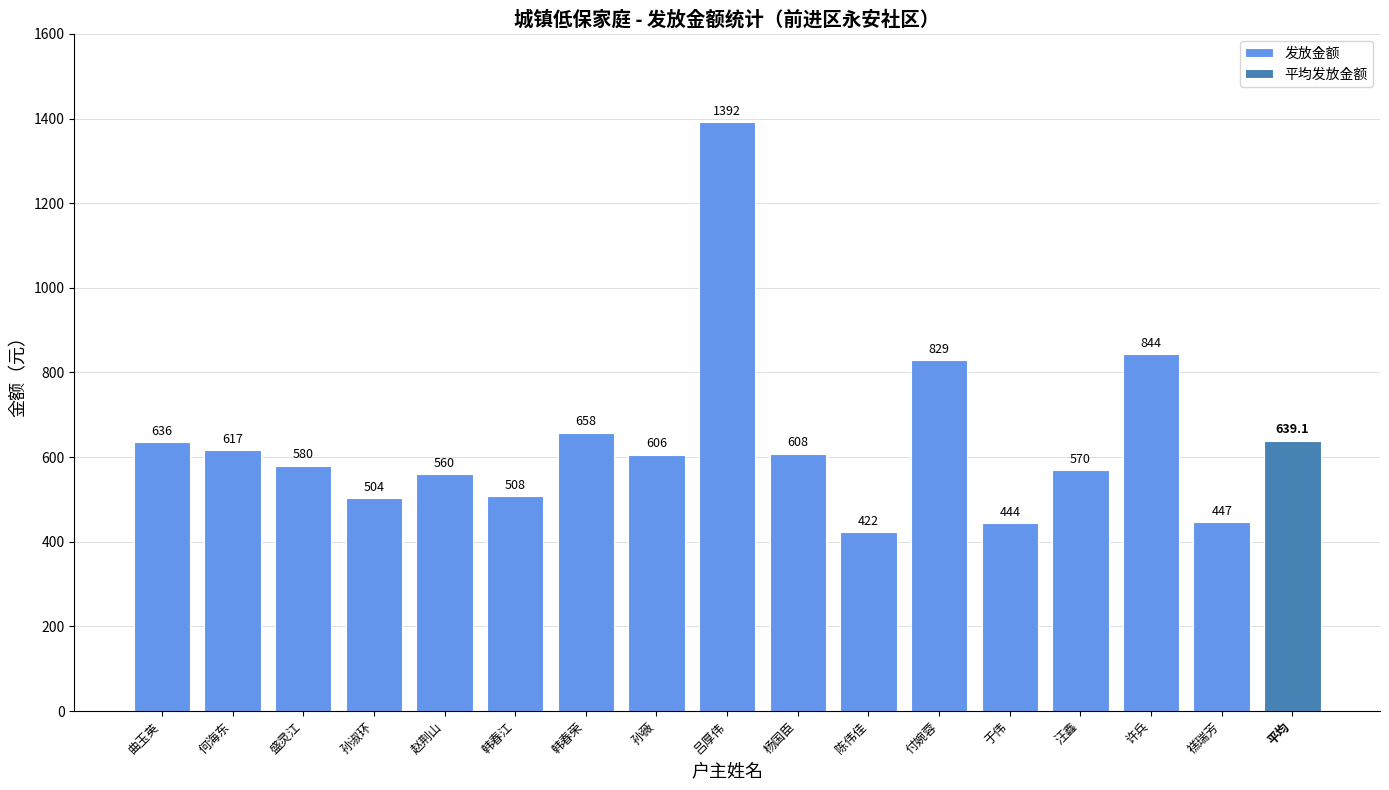

Are the bars grouped side by side (vs. stacked)?

No